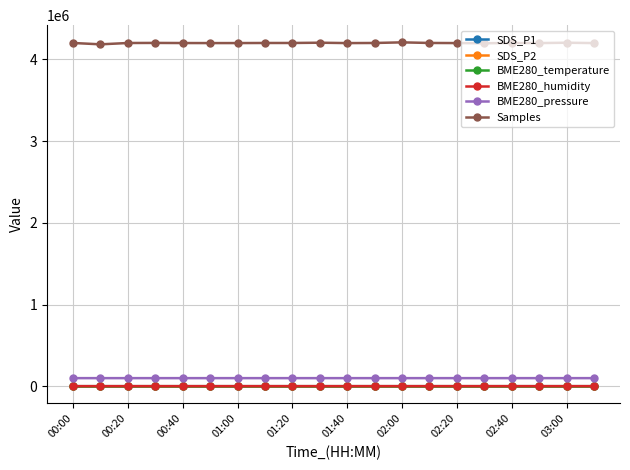

What is the minimum value for BME280_pressure?

98483.9